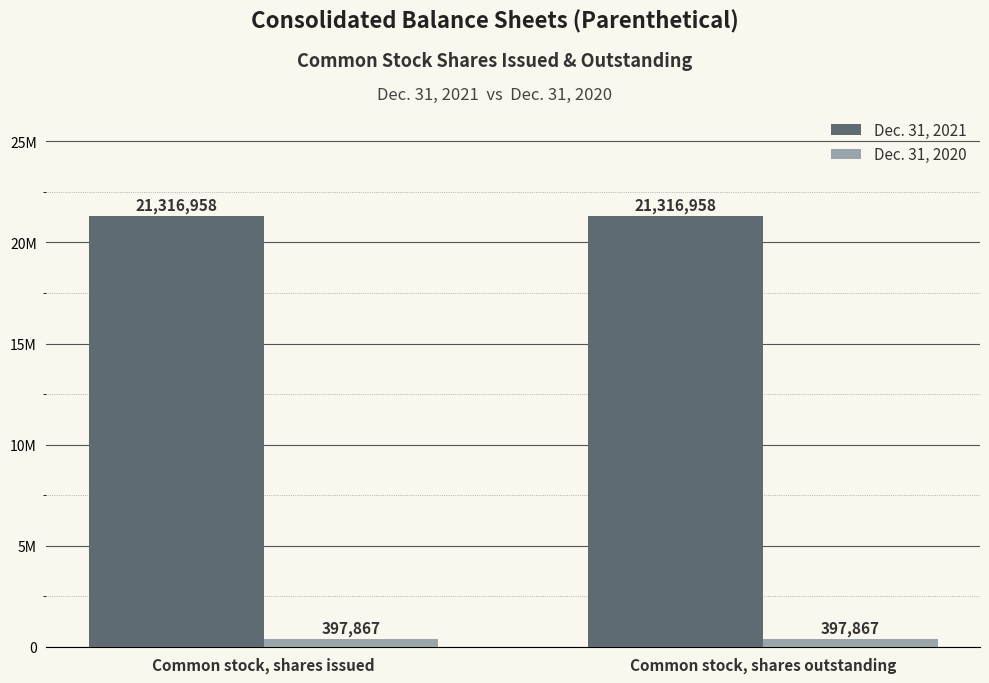

What is the label of the 2nd bar from the right?

Common stock, shares issued